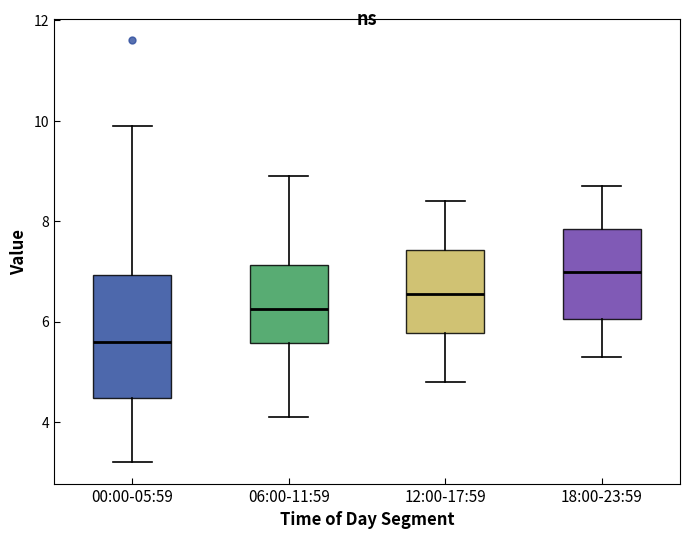

Where does the lower whisker of the box for 12:00-17:59 end on the y-axis? The values are not printed on the chart, so give them approximately, as read against the axis.

4.8